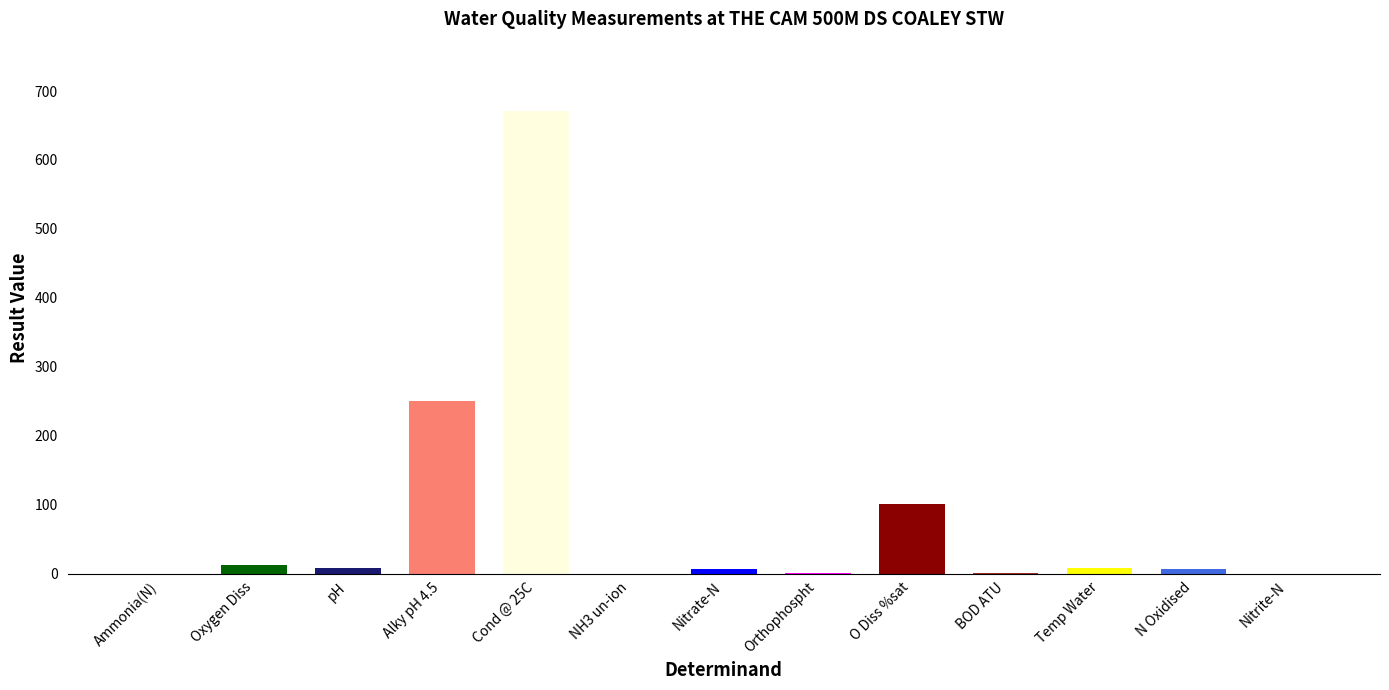

The chart shows a value of 184.7 at Cond @ 25C. True or false?

False